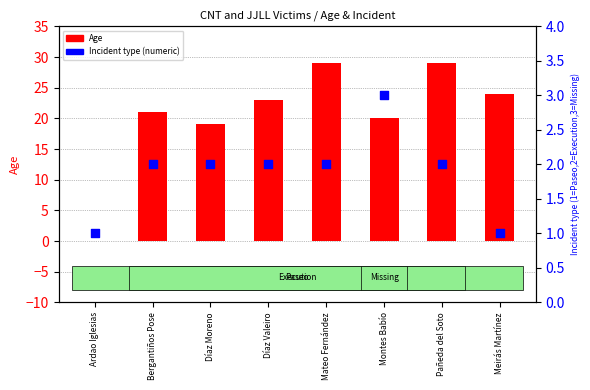

What is the total value across all series at Ardao Iglesias?

1